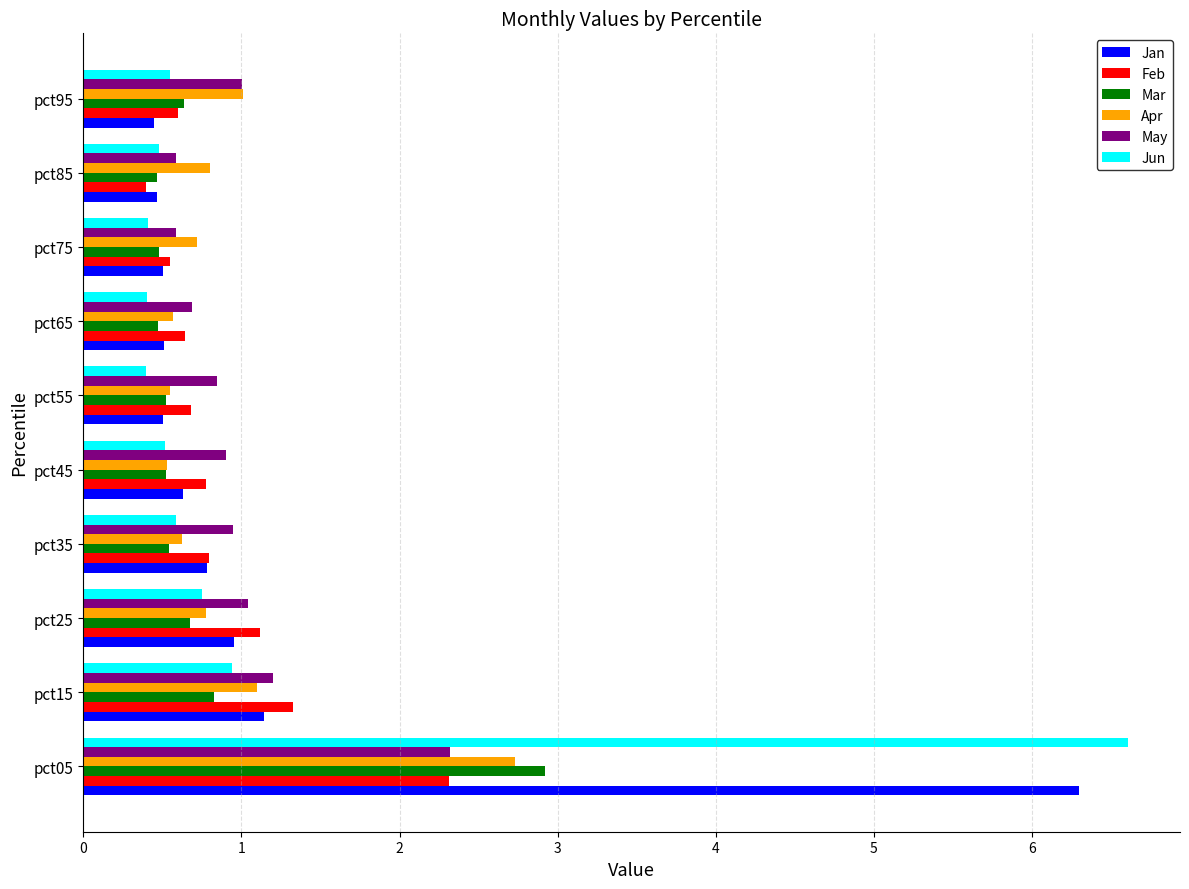

What is the minimum value for Apr?

0.5